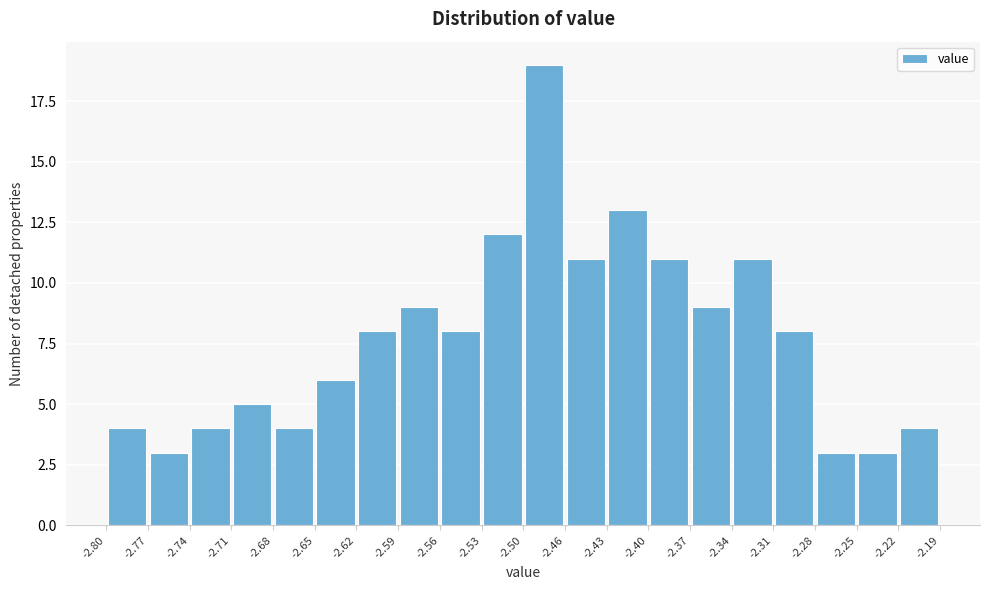

Reading left to right, list every bar in this chart as the range it spans on the x-axis followed by its height. The values are not printed on the chart, so give them approximately, as read against the axis.

-2.80 to -2.77: 4
-2.77 to -2.74: 3
-2.74 to -2.71: 4
-2.71 to -2.68: 5
-2.68 to -2.65: 4
-2.65 to -2.62: 6
-2.62 to -2.59: 8
-2.59 to -2.56: 9
-2.56 to -2.53: 8
-2.53 to -2.50: 12
-2.50 to -2.46: 19
-2.46 to -2.43: 11
-2.43 to -2.40: 13
-2.40 to -2.37: 11
-2.37 to -2.34: 9
-2.34 to -2.31: 11
-2.31 to -2.28: 8
-2.28 to -2.25: 3
-2.25 to -2.22: 3
-2.22 to -2.19: 4